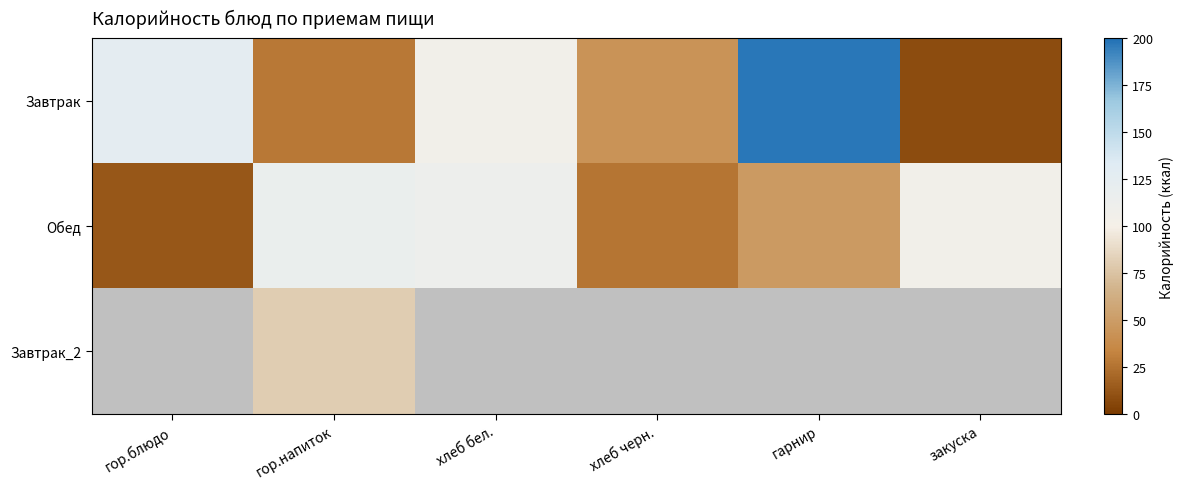

The Завтрак series shows 8.0 at закуска. True or false?

True